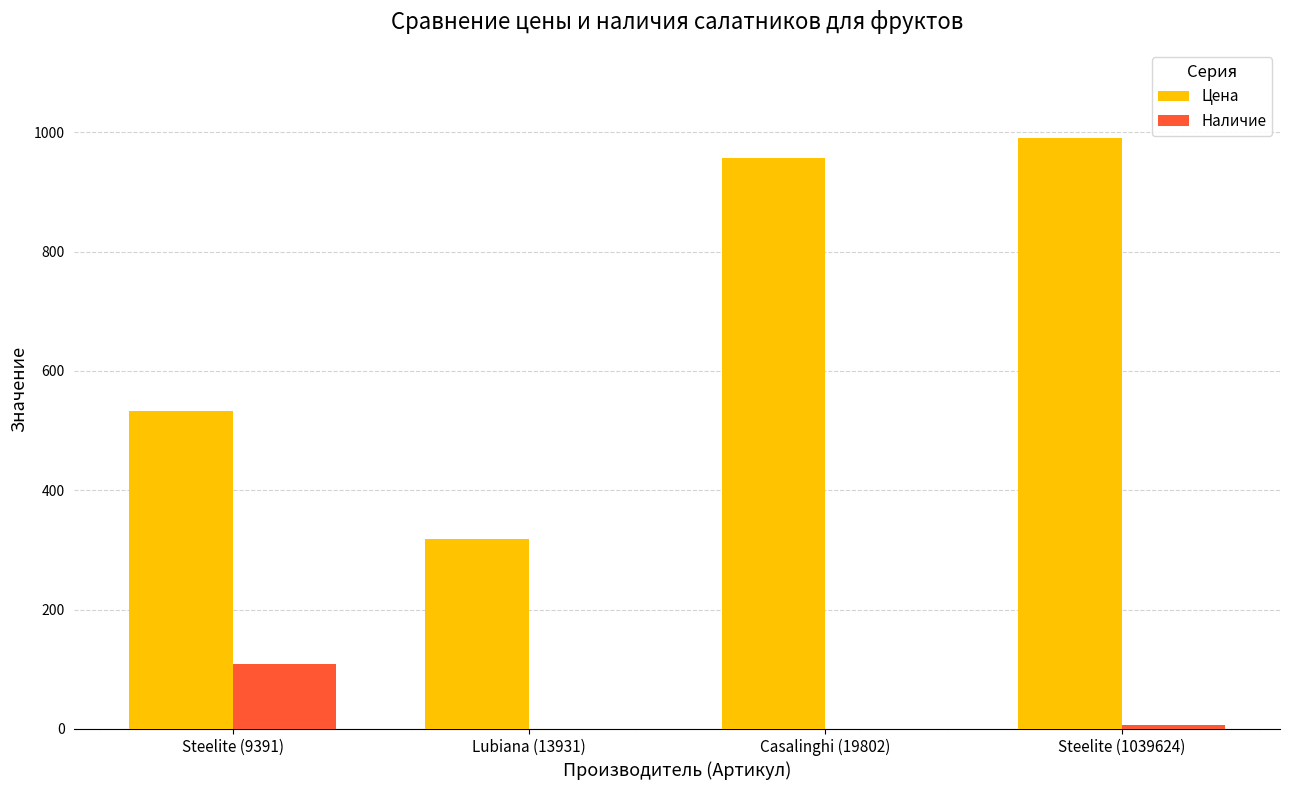

Is the value of Наличие at Lubiana (13931) greater than the value of Цена at Lubiana (13931)?

No